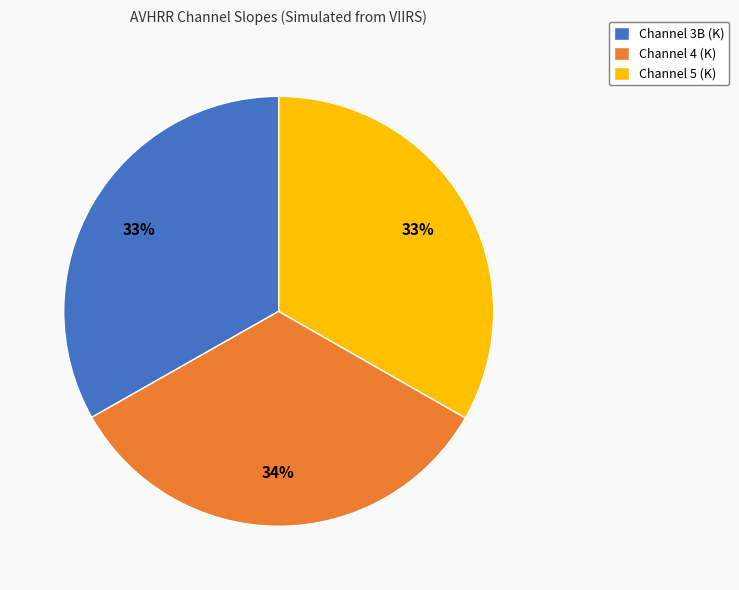

Is it true that Channel 3B (K) is 33% of the pie?

True